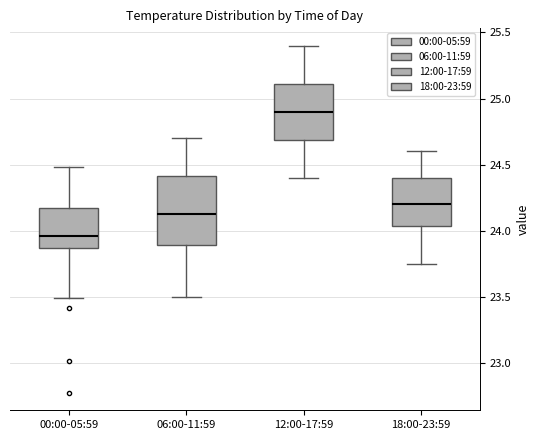

Where is the lower edge of the box for 12:00-17:59 on the y-axis? The values are not printed on the chart, so give them approximately, as read against the axis.

24.70